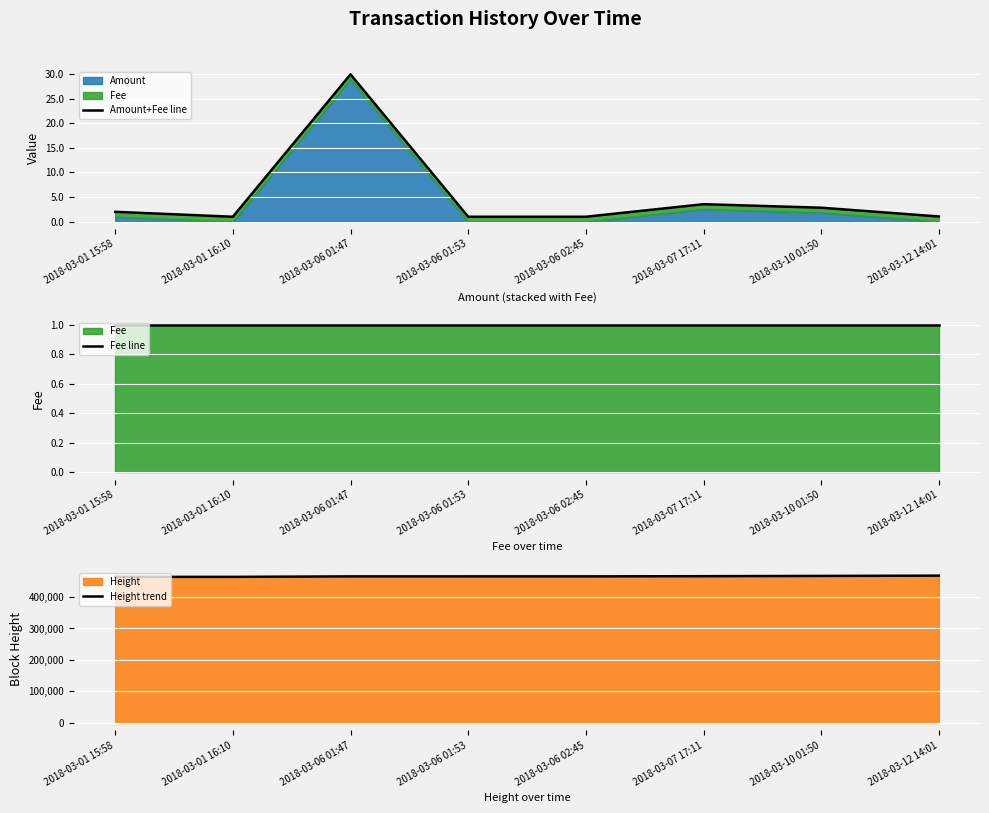

What is the label of the 5th point from the left?

2018-03-06 02:45